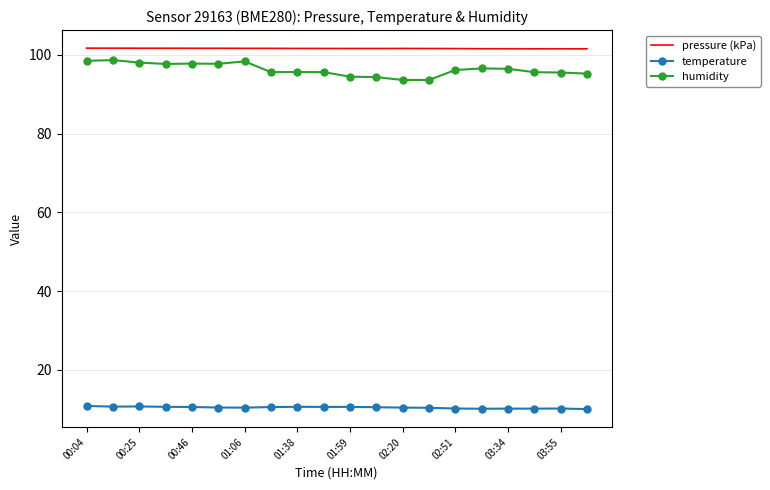

Which series has the largest total across all categories?

pressure (kPa)